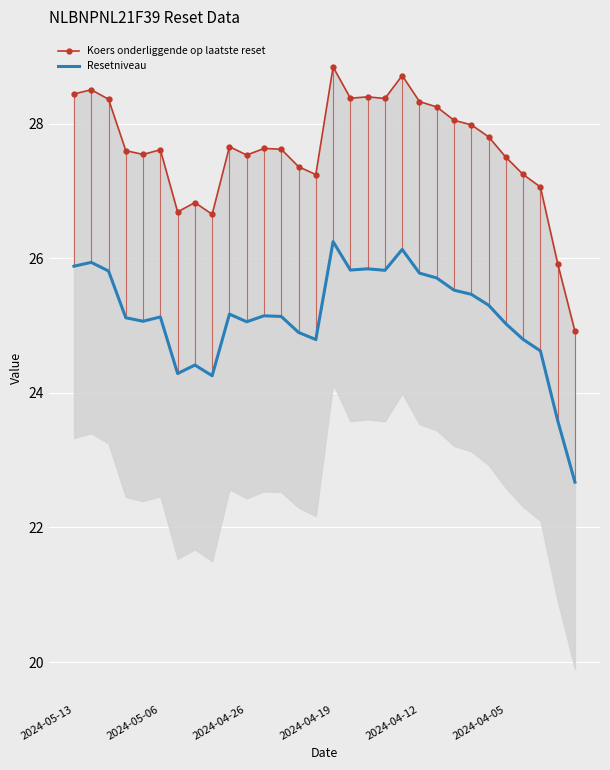

What is the difference between the maximum and minimum values in the Resetniveau series?

3.6